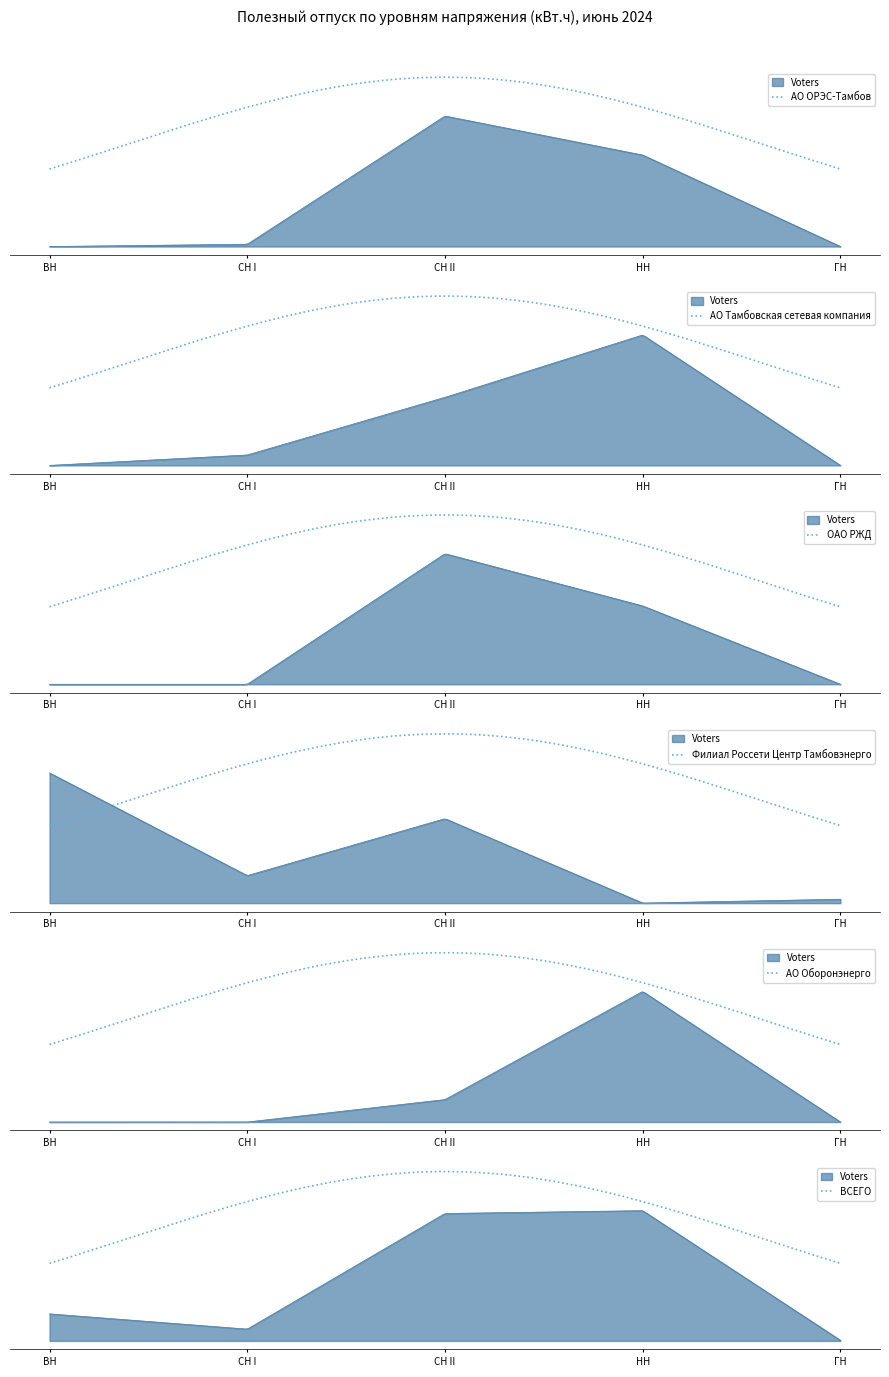

What position from the right is СН II?

3